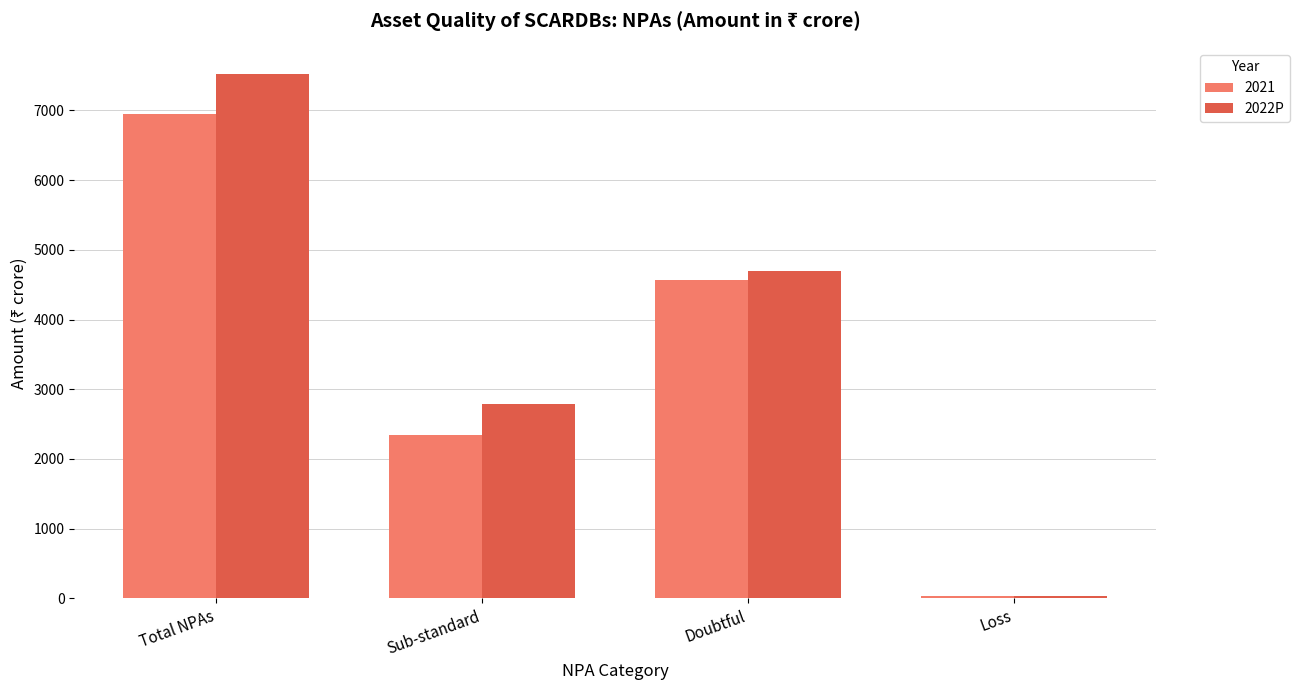

Does the chart contain stacked bars?

No